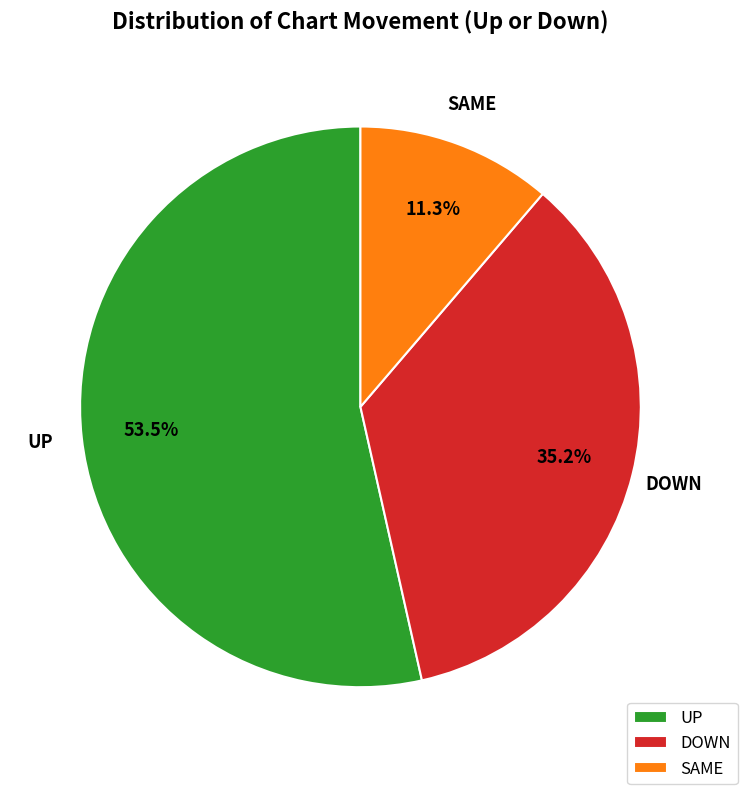

Which has a higher value, SAME or DOWN?

DOWN